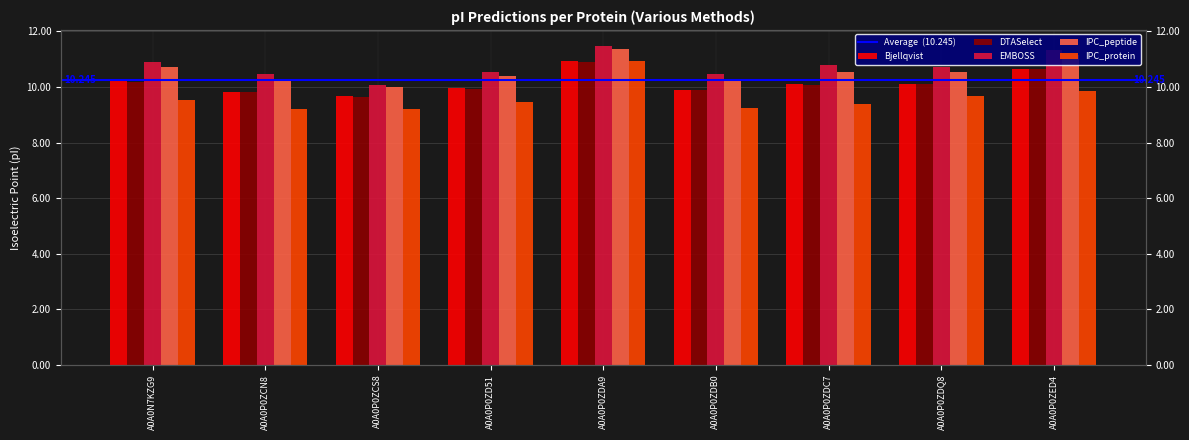

What is the lowest value of the Bjellqvist series?

9.7